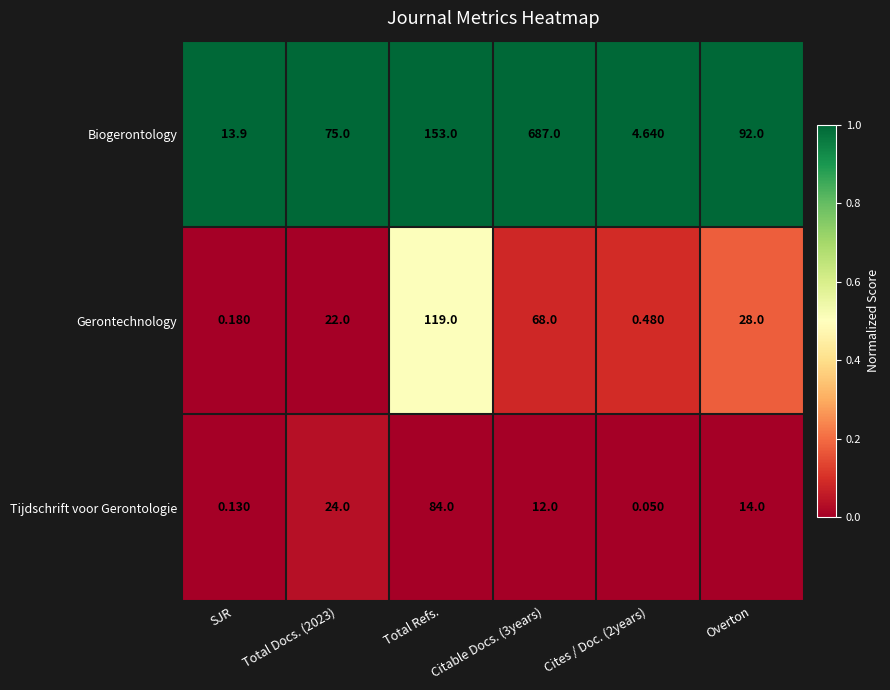

Between Total Docs. (2023) and Cites / Doc. (2years), which series saw the biggest shift?

Biogerontology